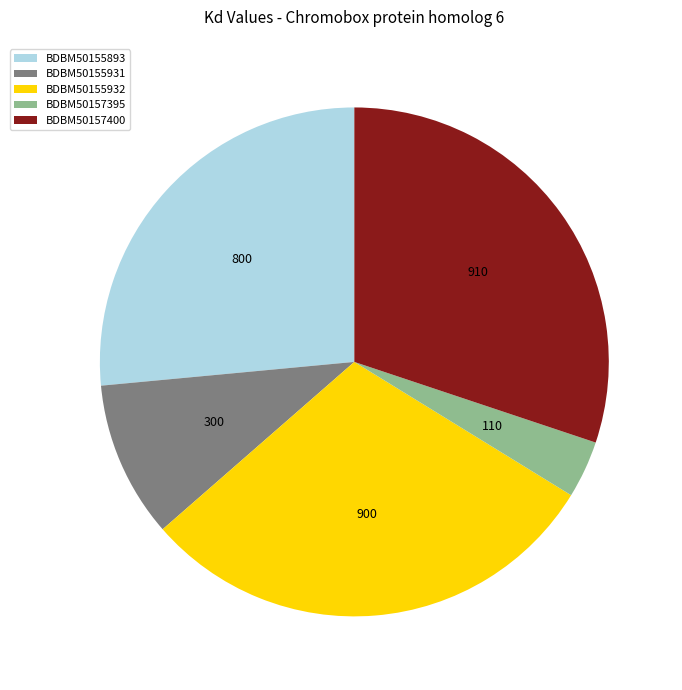

Is there any slice that represents more than half of the pie?

No